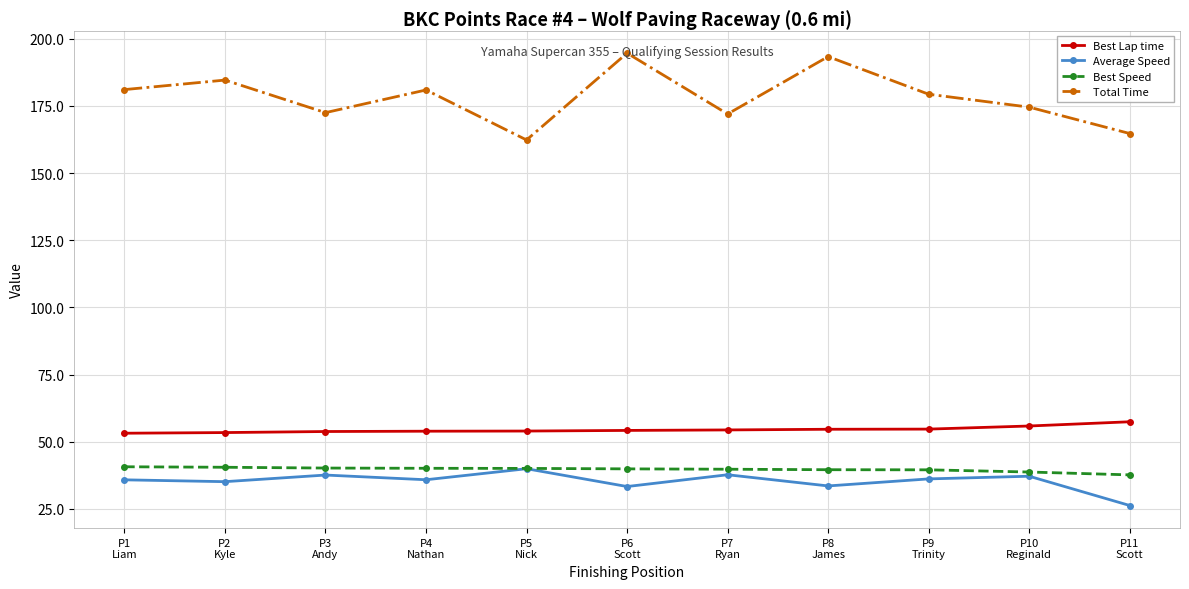

How many series are shown in this chart?

4